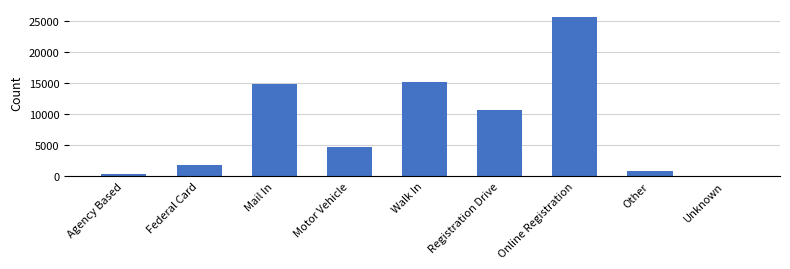

The chart shows a value of 5717 at Registration Drive. True or false?

False